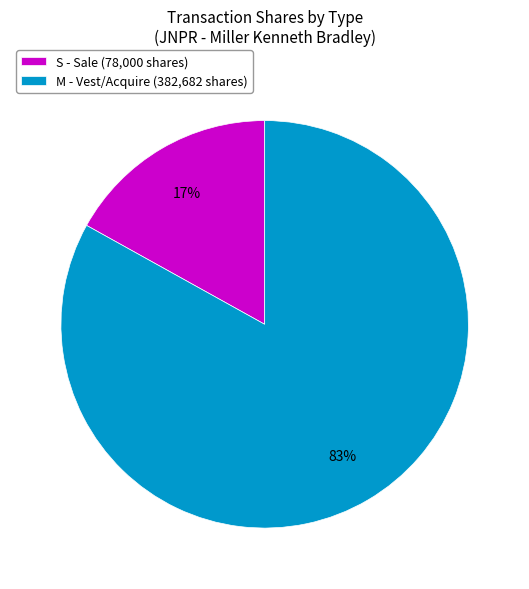

The M - Vest/Acquire (382,682 shares) slice represents 93% of the pie. True or false?

False